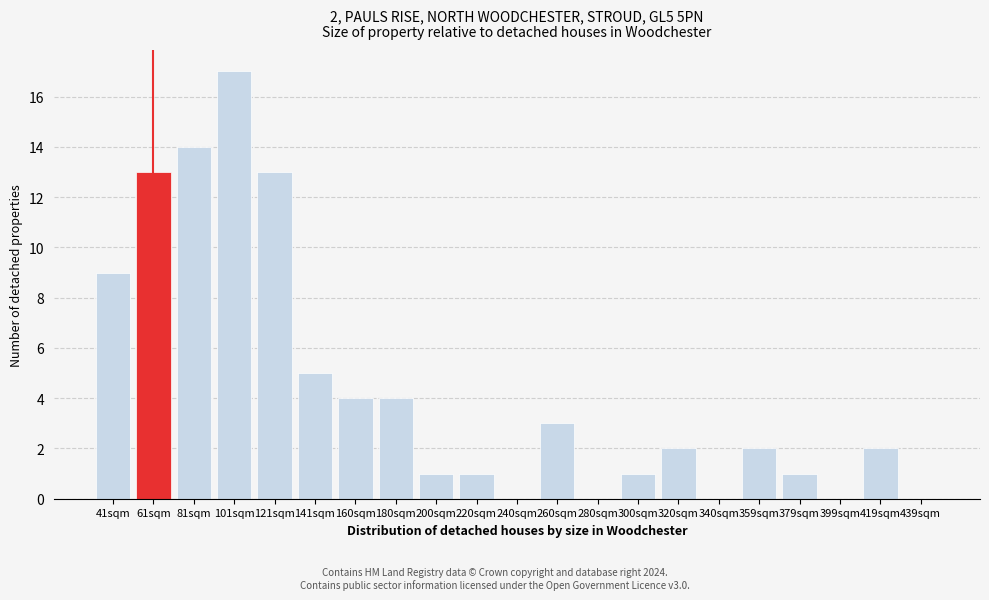

Reading left to right, transcribe all the data shown in this chart.

41sqm=9	61sqm=13	81sqm=14	101sqm=17	121sqm=13	141sqm=5	160sqm=4	180sqm=4	200sqm=1	220sqm=1	240sqm=0	260sqm=3	280sqm=0	300sqm=1	320sqm=2	340sqm=0	359sqm=2	379sqm=1	399sqm=0	419sqm=2	439sqm=0